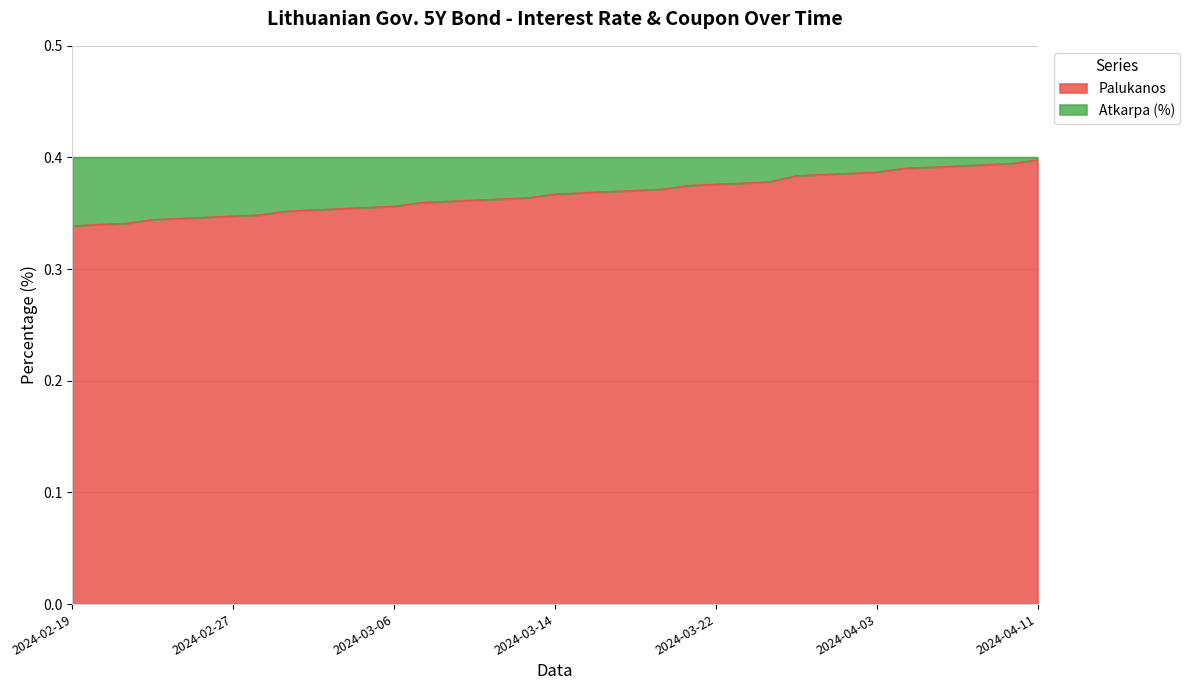

What is the average value?

0.4